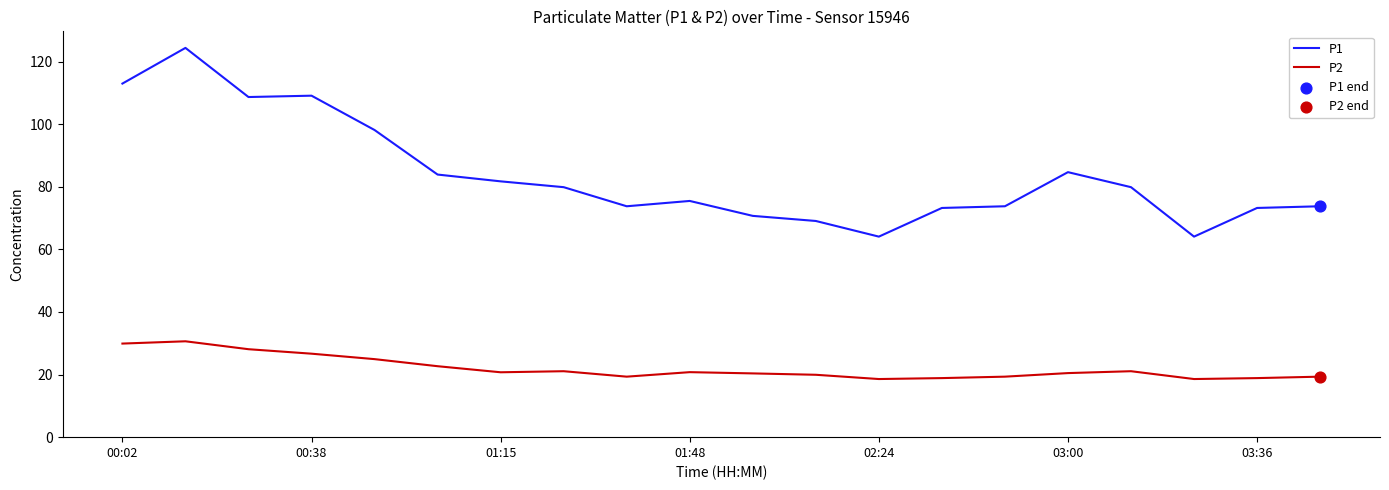

Which series has the widest spread of values?

P1